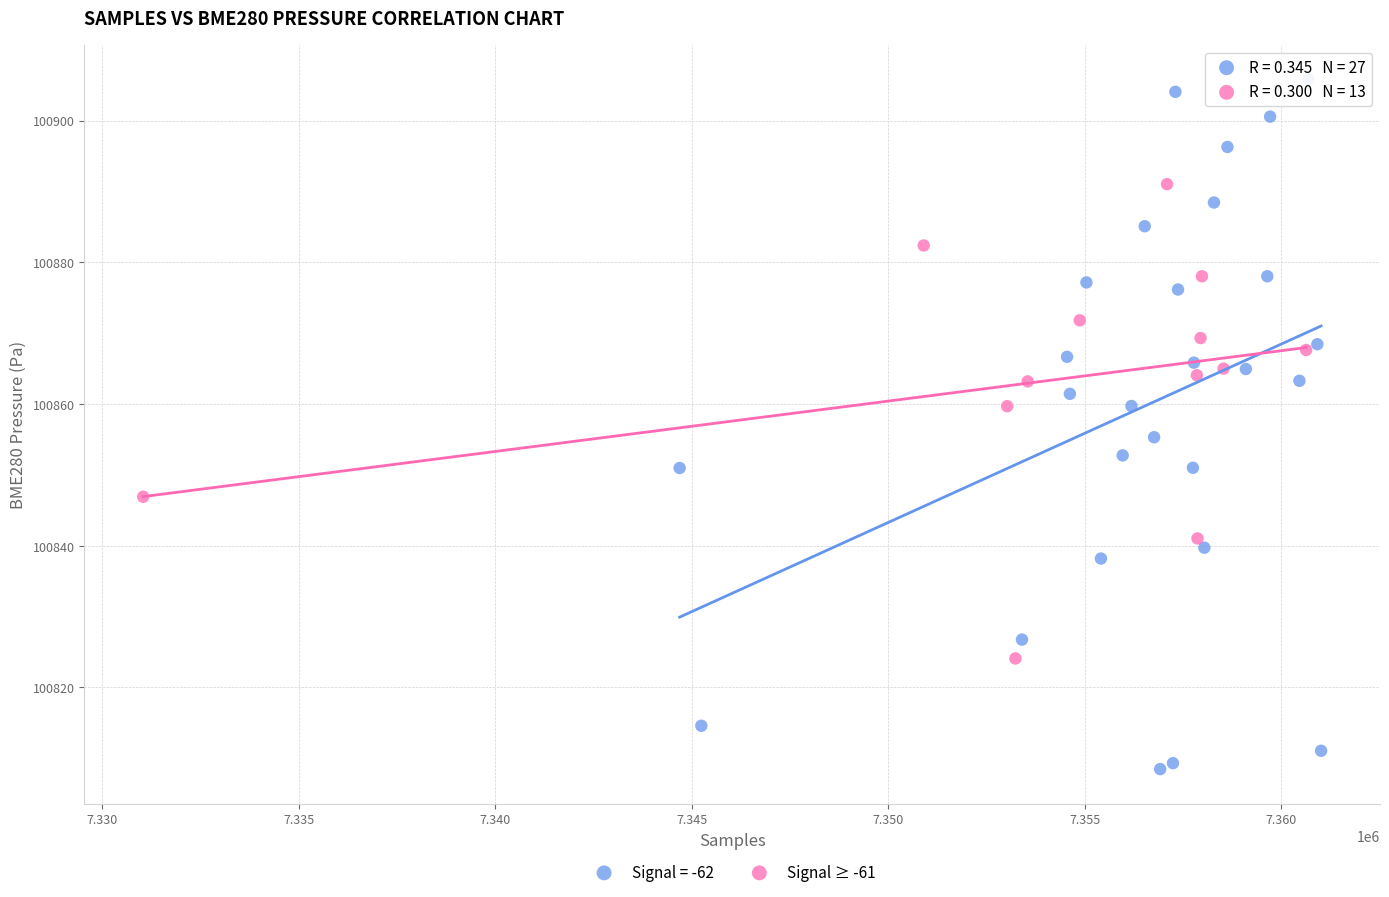

Which series reaches the maximum Y coordinate?

Signal = -62